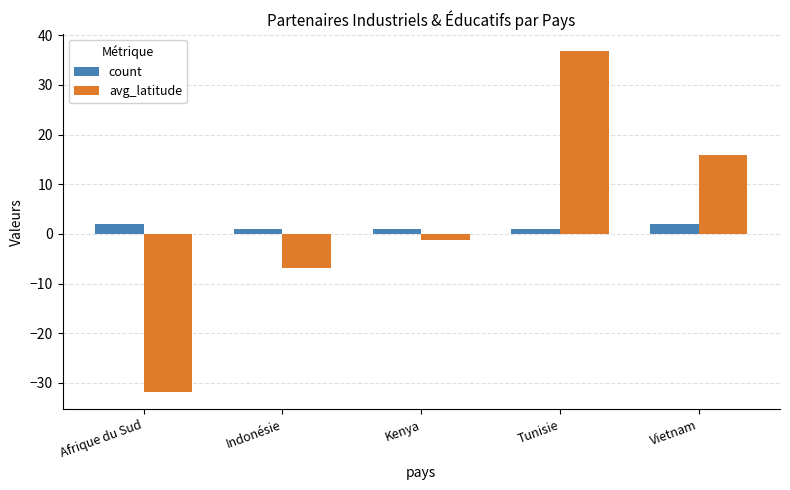

Which series changed the most between Indonésie and Vietnam?

avg_latitude